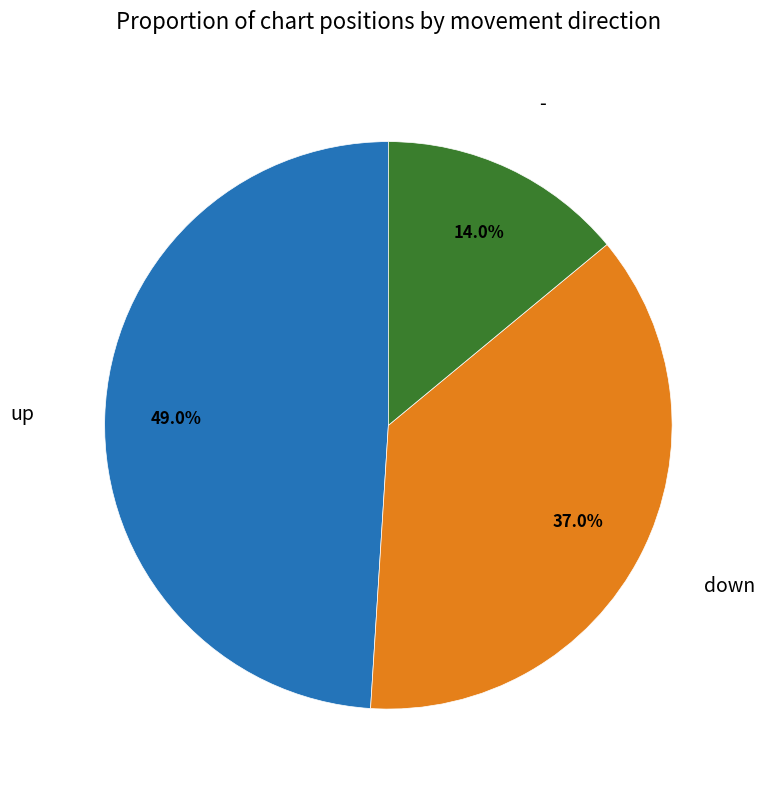

Does any single category account for the majority?

No